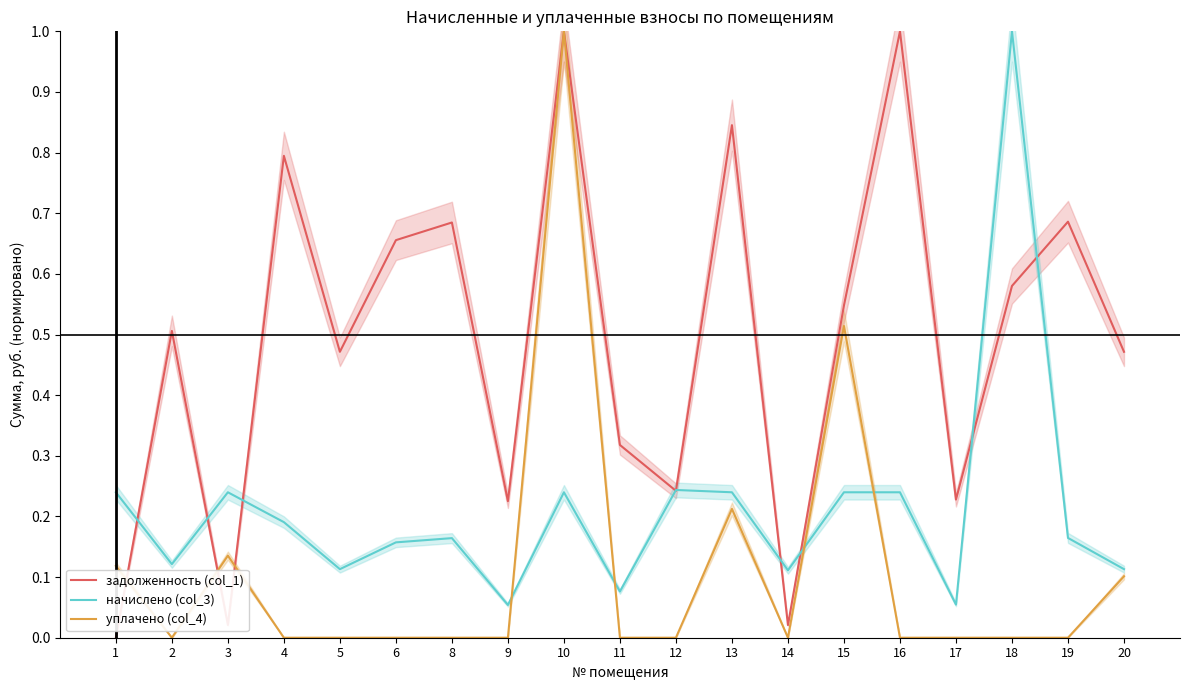

Which category has the lowest value across all series?

1